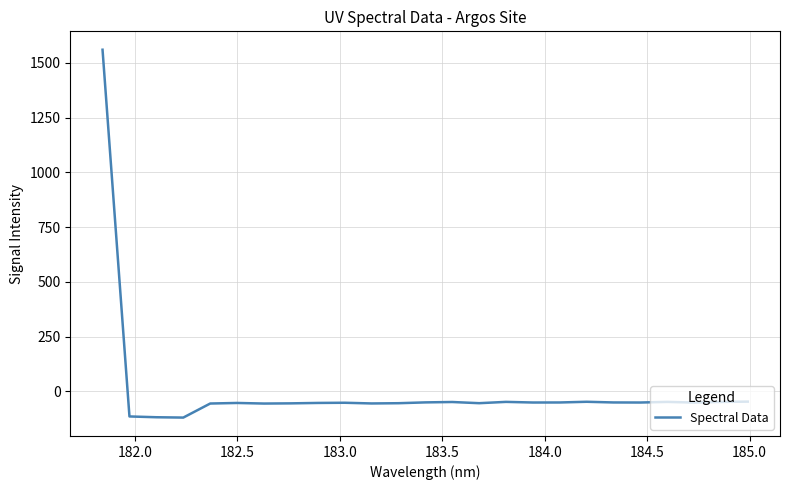

What is the difference between the maximum and minimum values?

1680.3